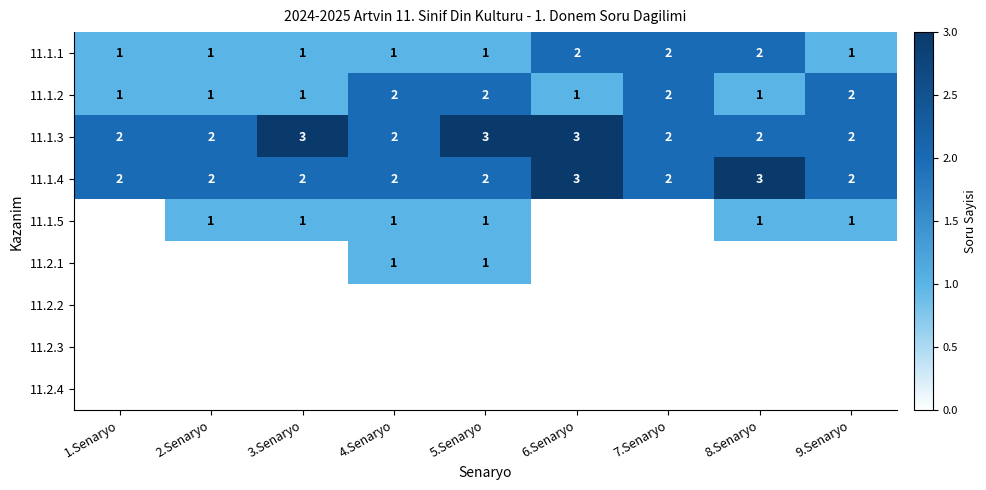

True or false: 11.1.4 has a value of 4 at 5.Senaryo.

False